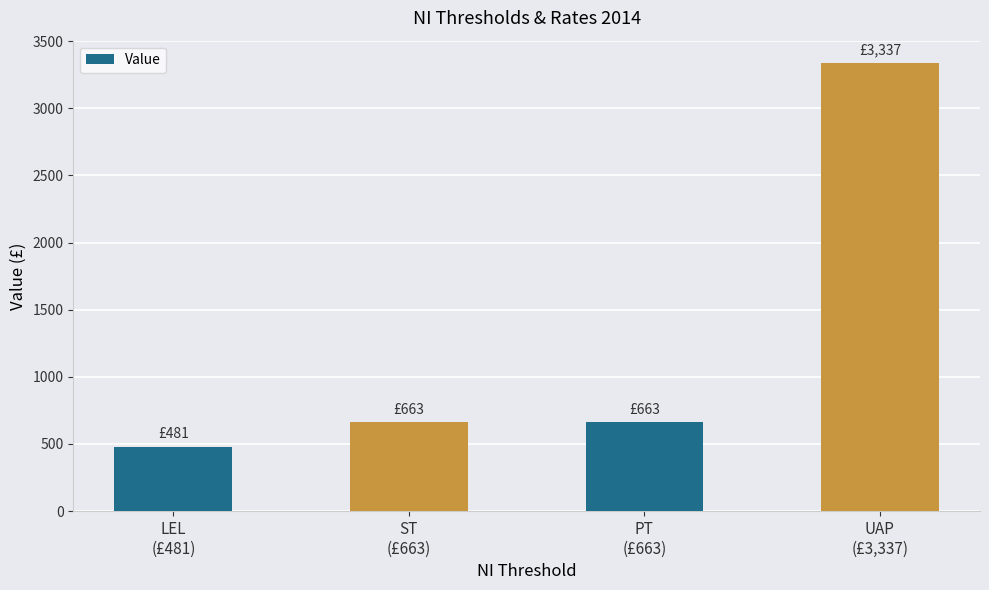

What is the sum of all values?

5144